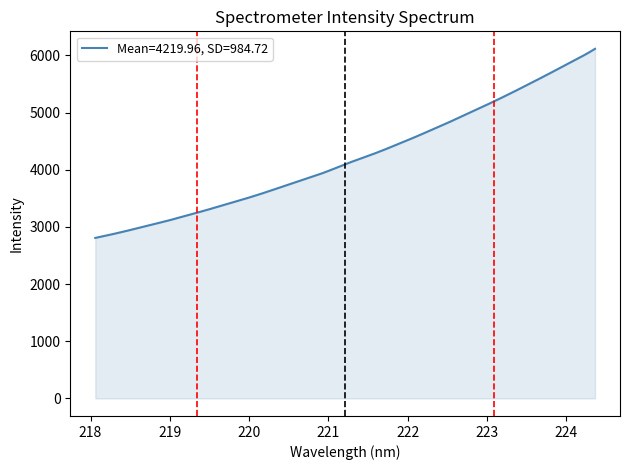

What is the maximum value shown in the chart?

6113.4